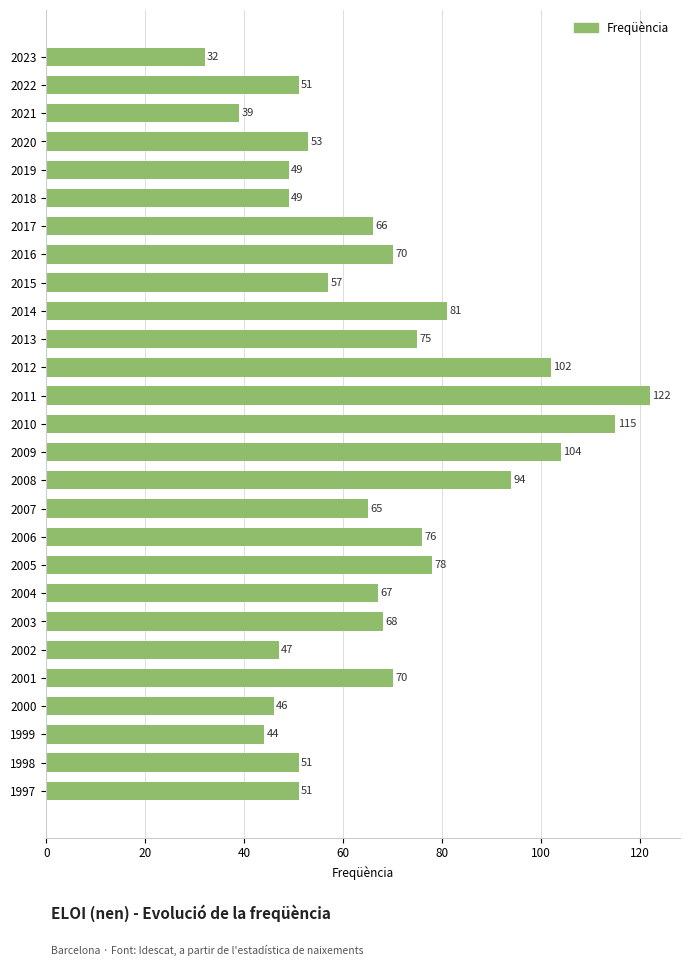

Where is the data nearest to the value 77?

2006